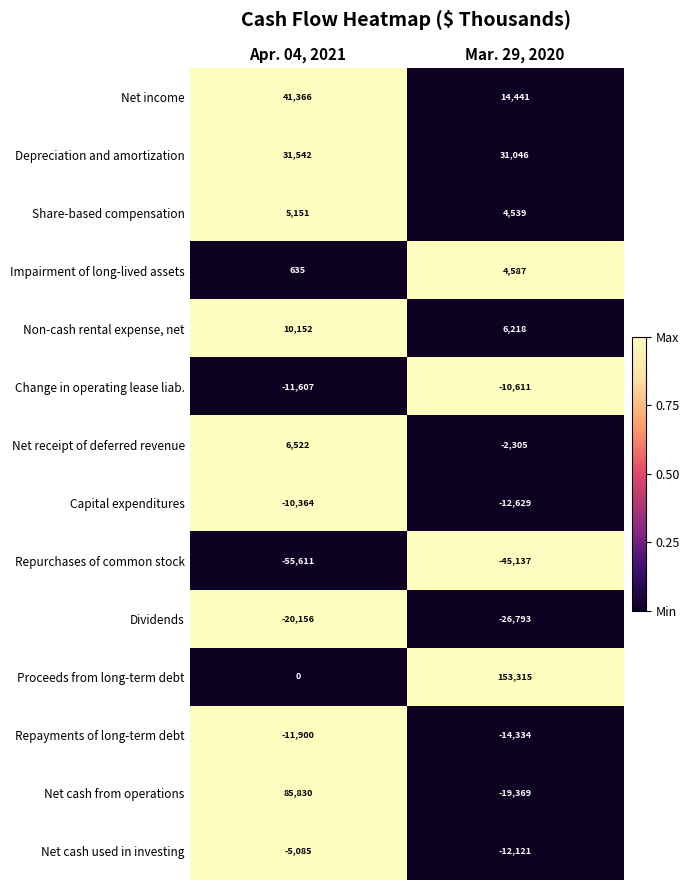

Which series has the largest range (max minus min)?

Proceeds from long-term debt